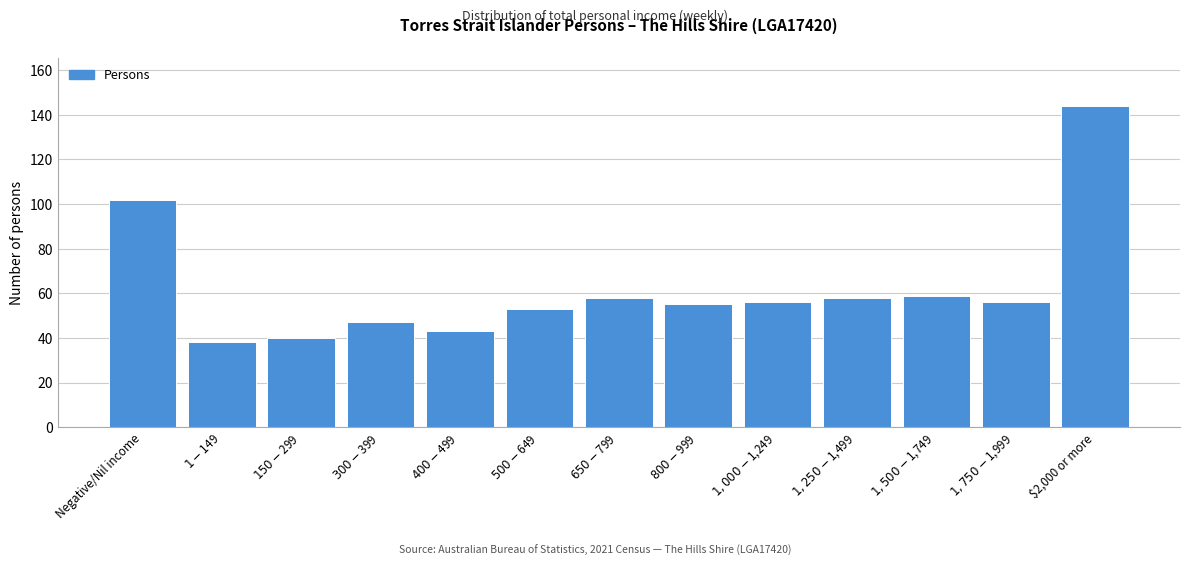

Reading right to left, what are all the values shown in this chart?

144	56	59	58	56	55	58	53	43	47	40	38	102